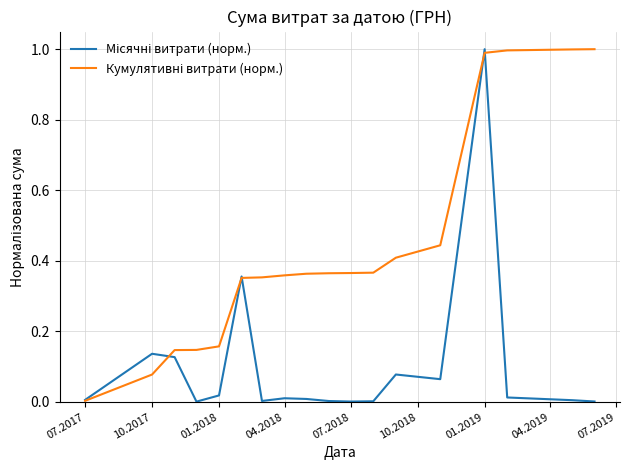

What is the greatest value displayed?

1.0